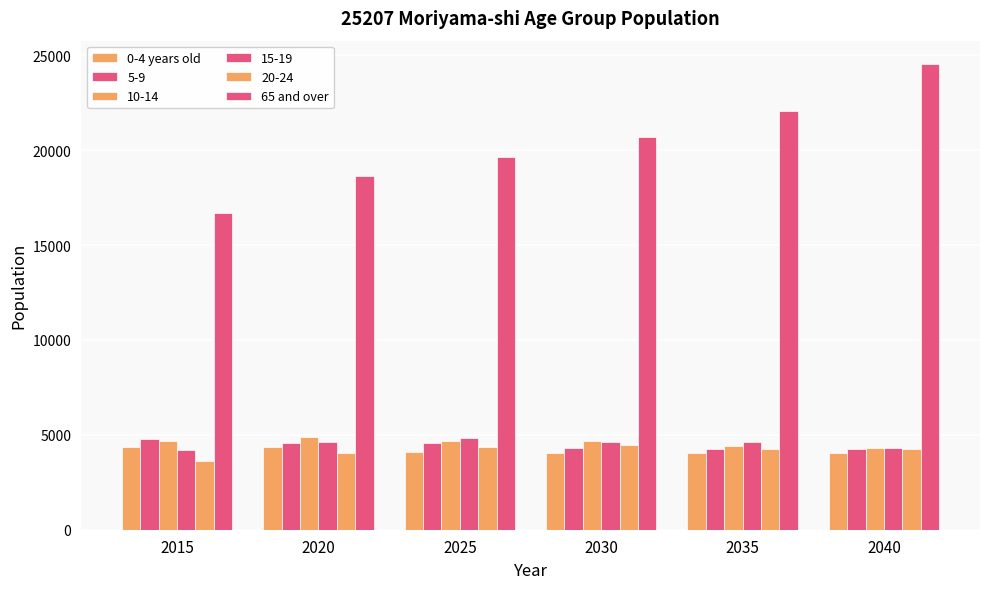

The 0-4 years old series shows 4018 at 2040. True or false?

True